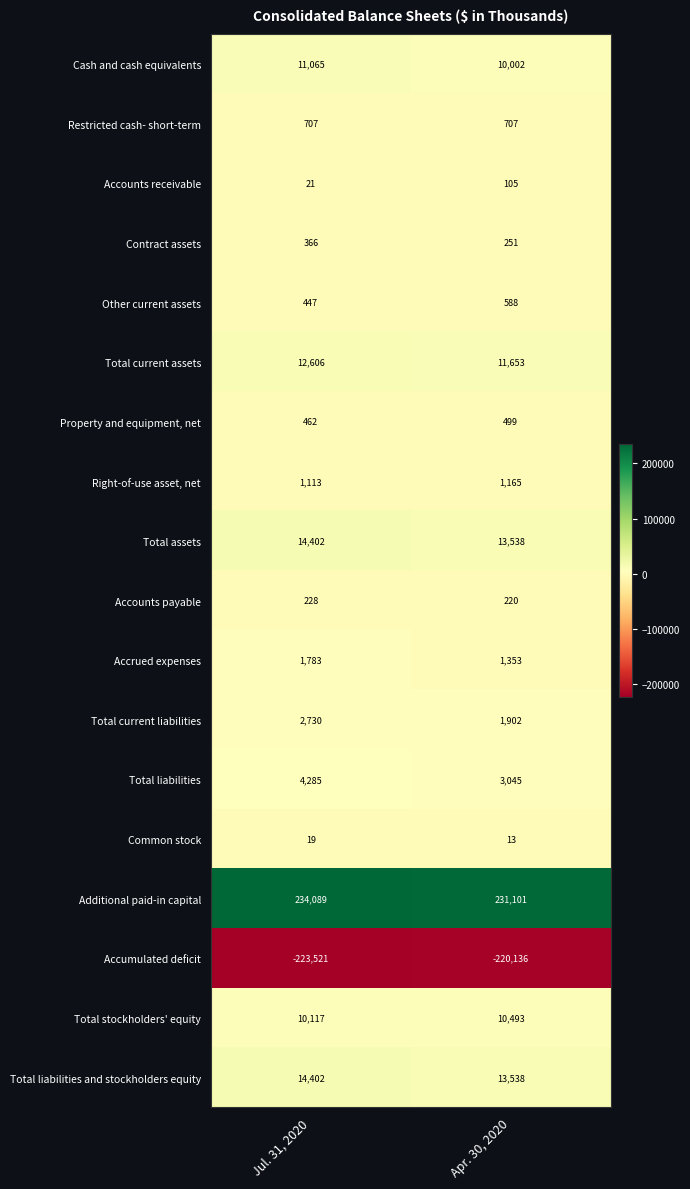

Count the number of data series in this chart.

18